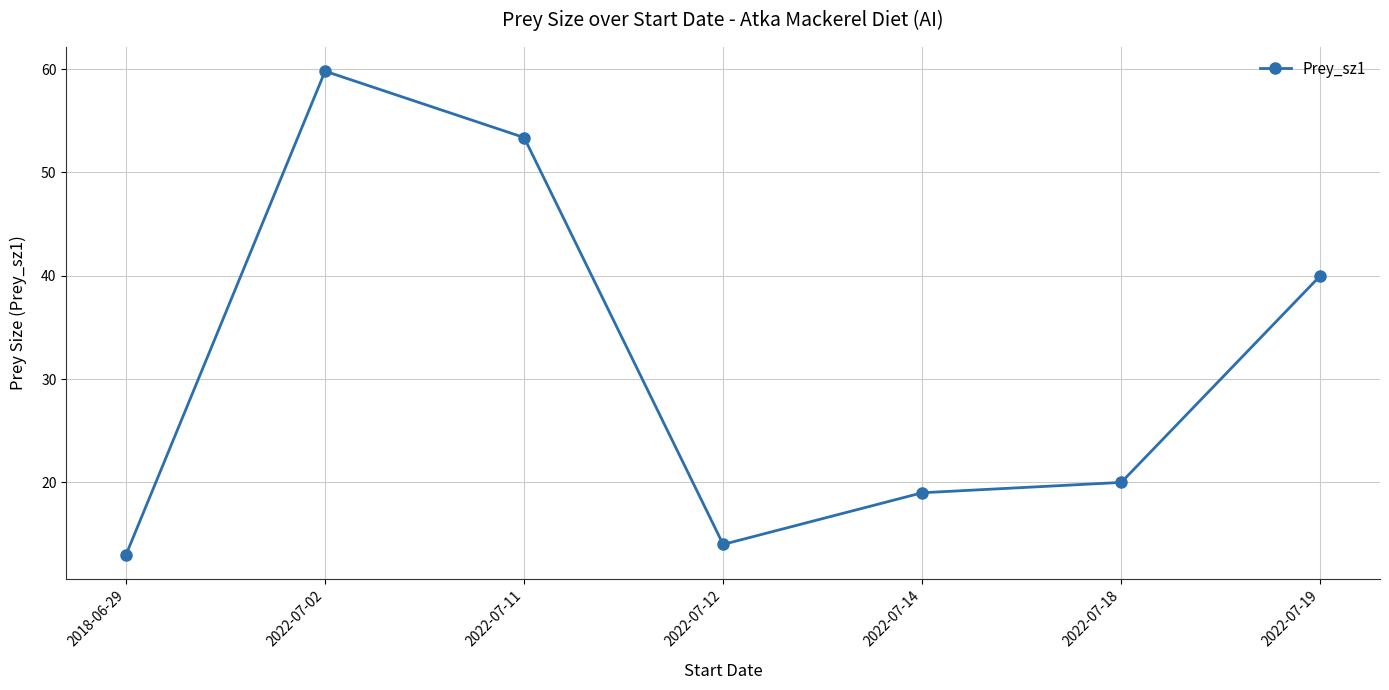

How many interior local peaks (higher than both neighbors) does the data have?

1